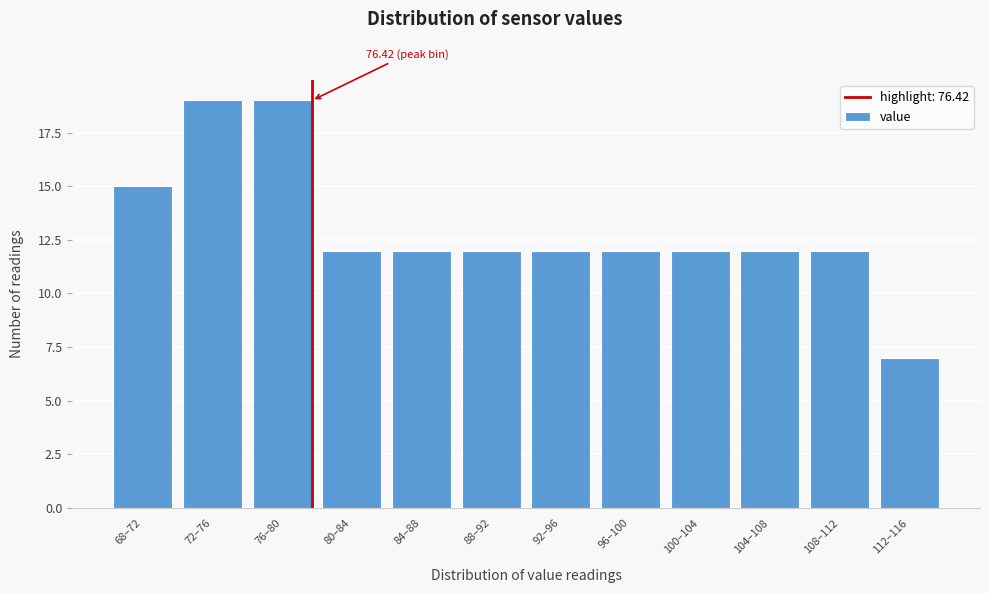

What is the difference between the maximum and minimum values?

12